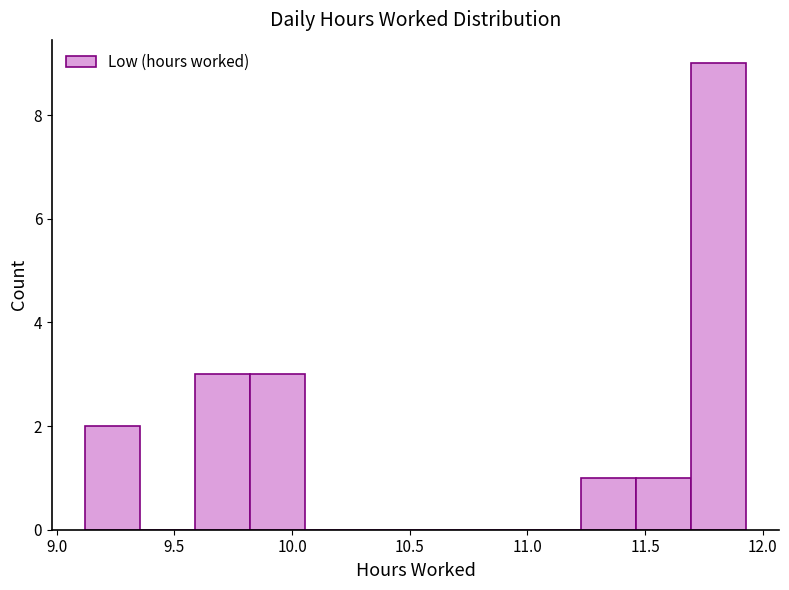

Which range on the x-axis has the tallest bar?

11.70 to 11.95